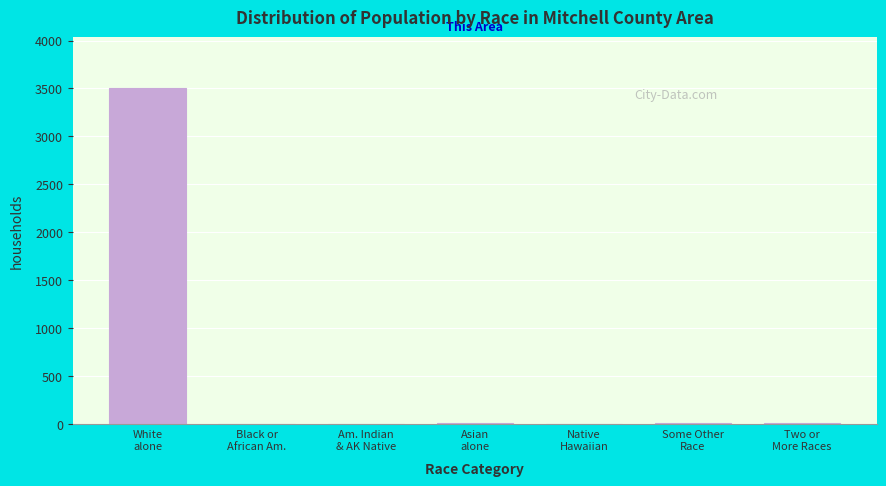

What is the sum of all values?

3557